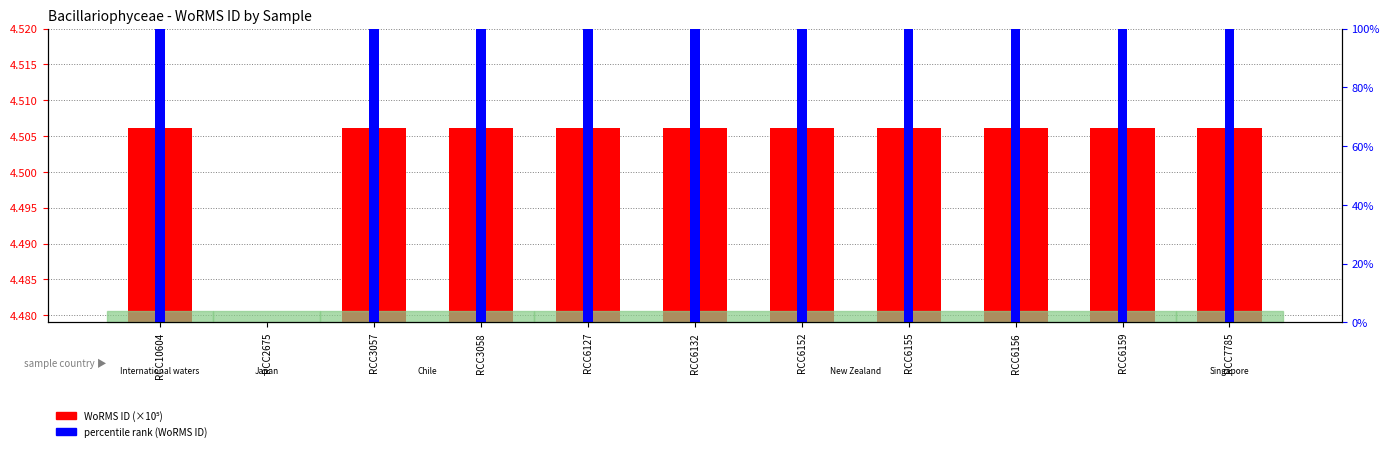

What is the label of the 3rd bar from the left?

RCC3057